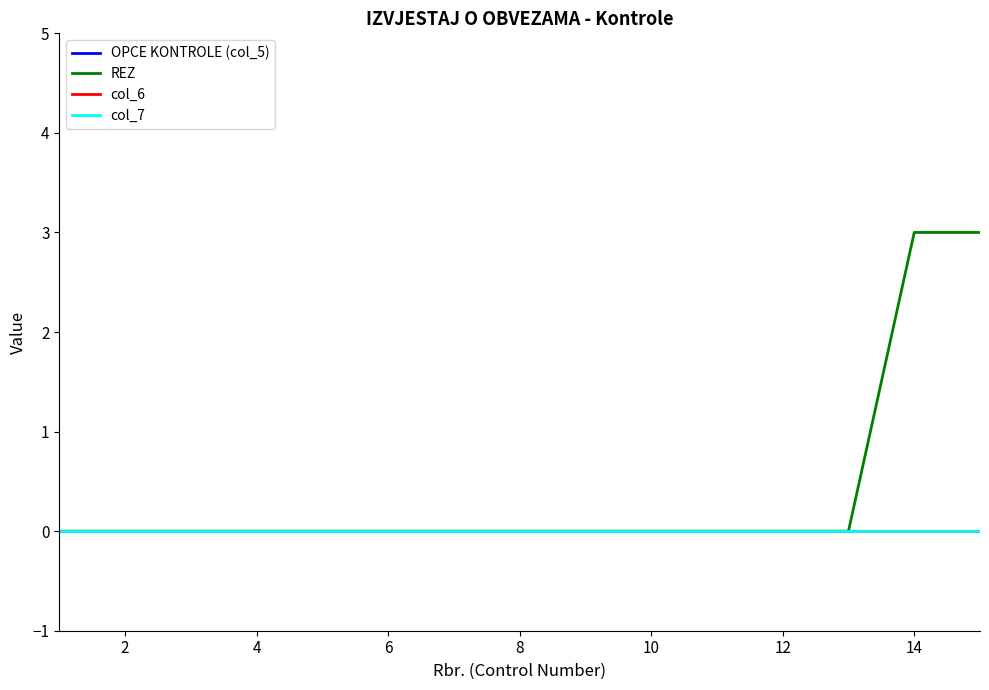

Which series has the largest total across all categories?

REZ